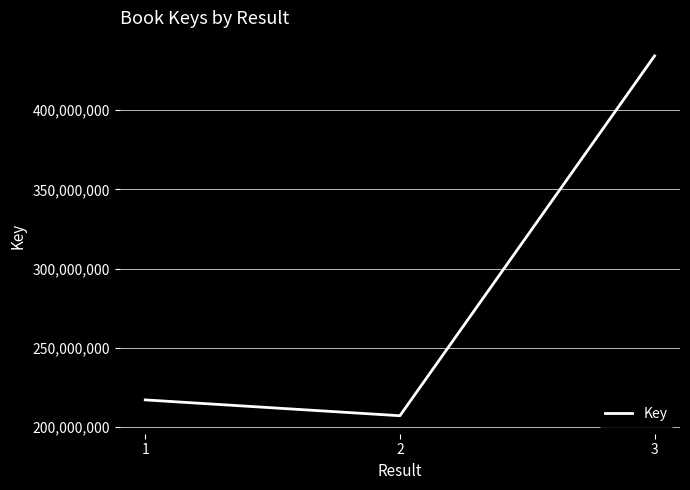

The value at 3 is 761304194. True or false?

False